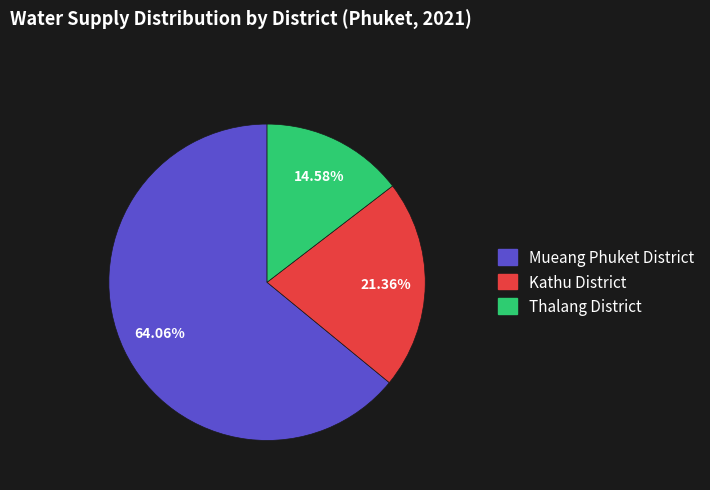

What is the largest slice in the pie chart?

Mueang Phuket District